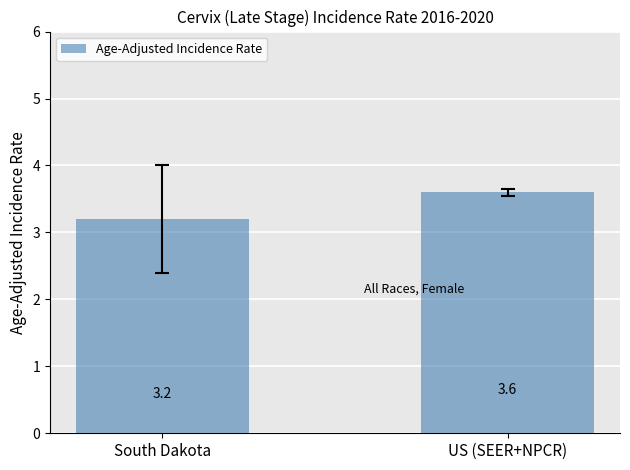

What is the average value?

3.4